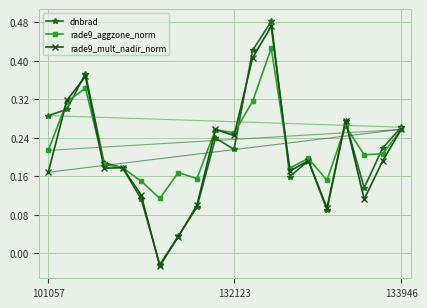

Which series has the widest spread of values?

dnbrad